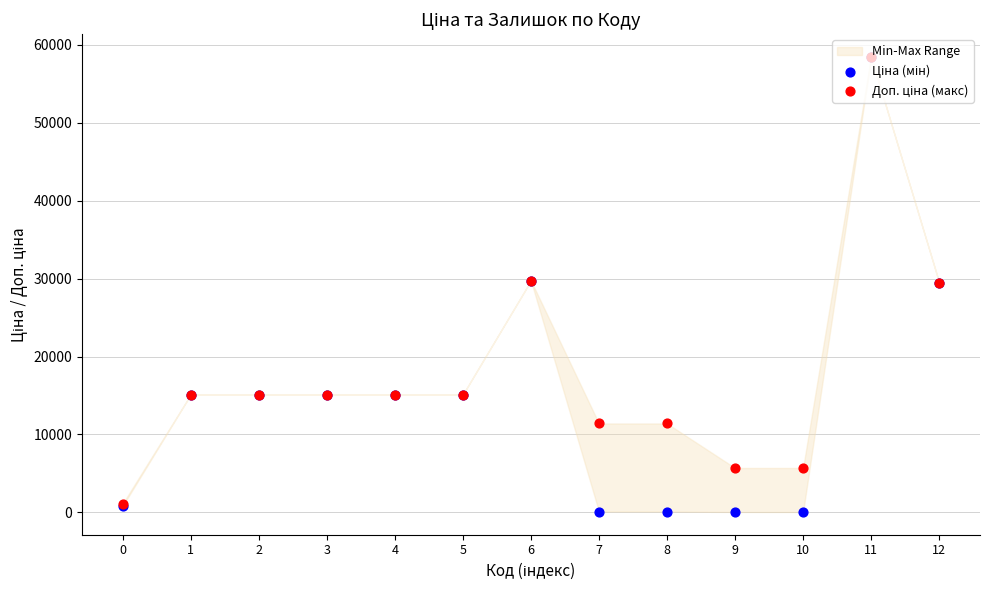

Which series reaches the maximum Y coordinate?

Ціна (мін)